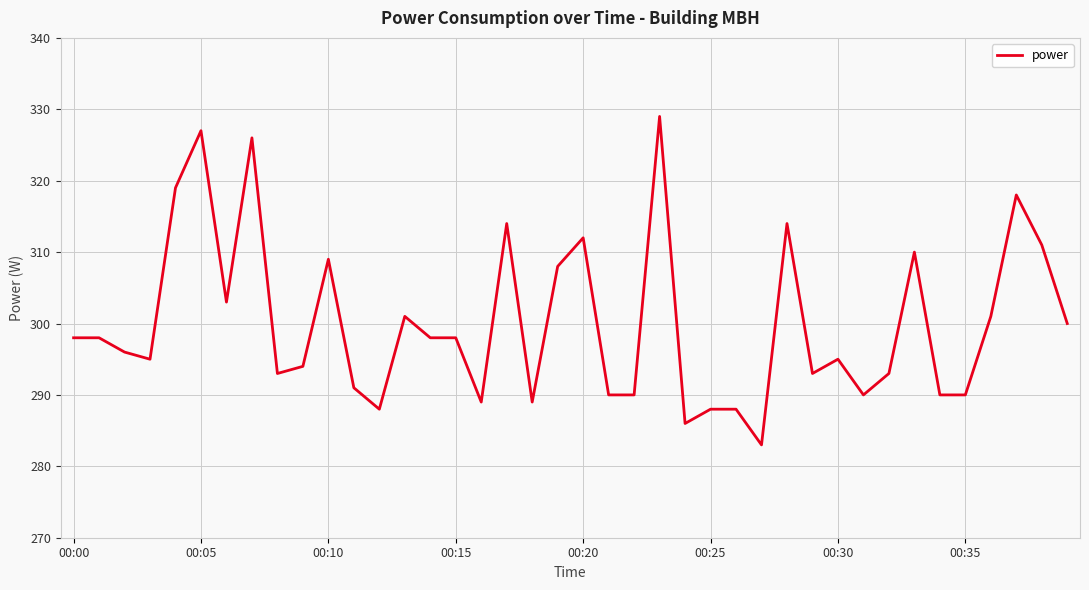

What is the minimum value shown in the chart?

283